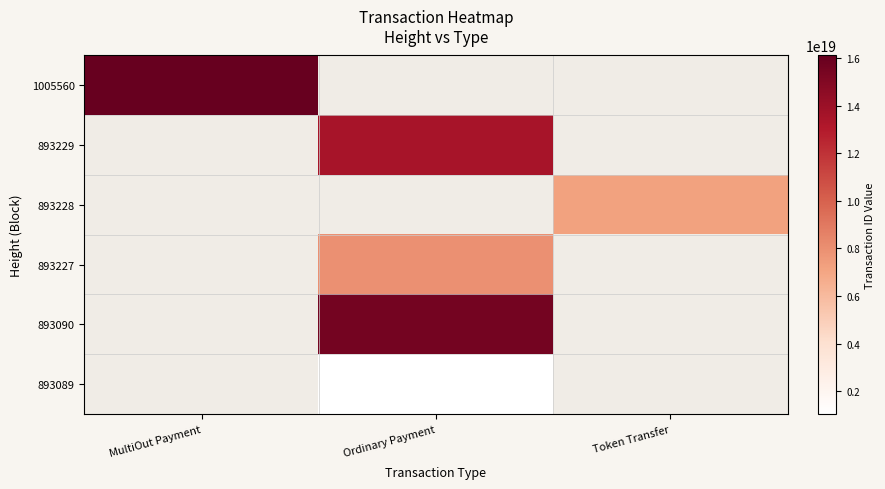

Is it true that 893089 equals 1058185731284380800.0 at Ordinary Payment?

True